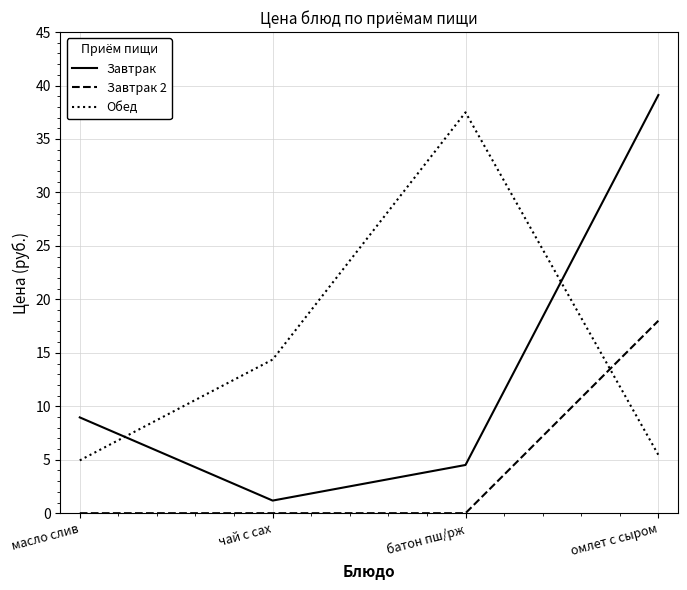

Which series ends up on top after the final intersection of Завтрак 2 and Обед?

Завтрак 2